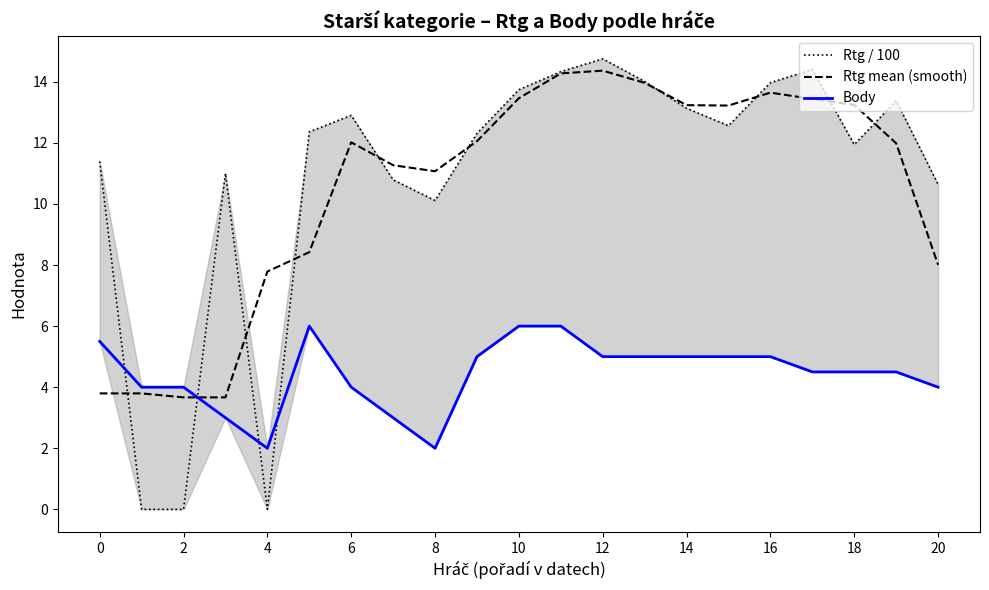

What is the difference between the highest and lowest values at 15?

8.2